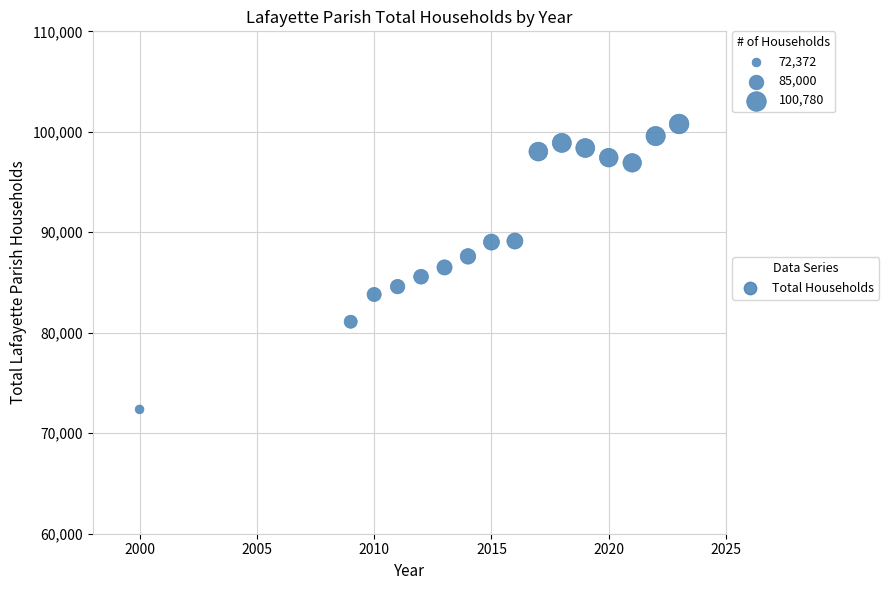

What is the range of X values (max minus min)?

23